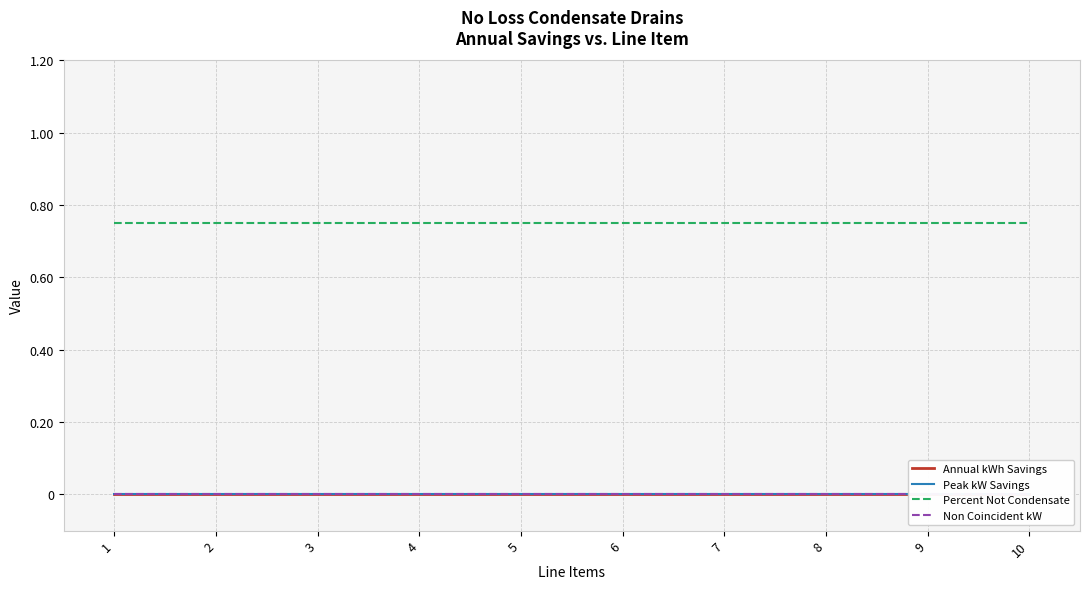

Is this an area chart (filled region under the line)?

No